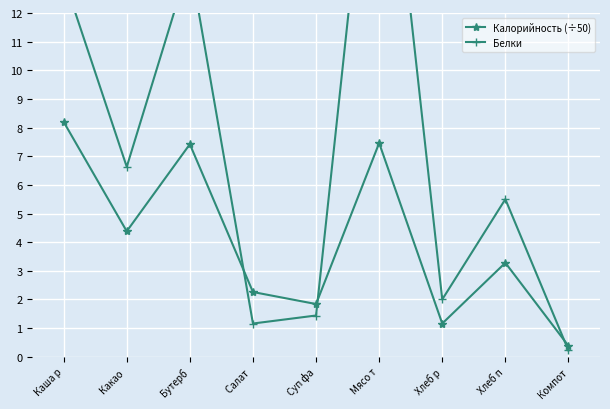

At how many categories does at least one series exceed 9?

3